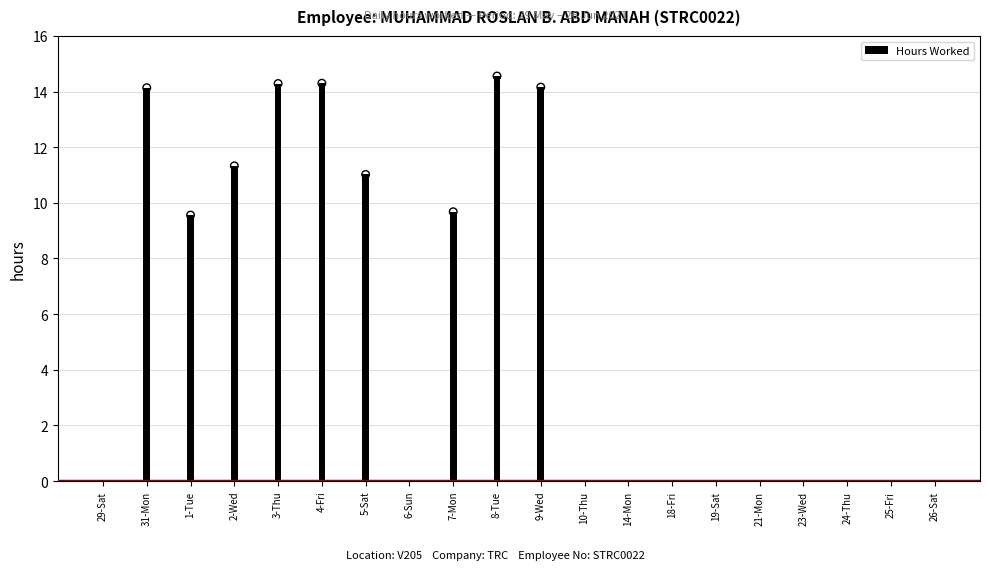

Between 3-Thu and 4-Fri, which is larger?

4-Fri